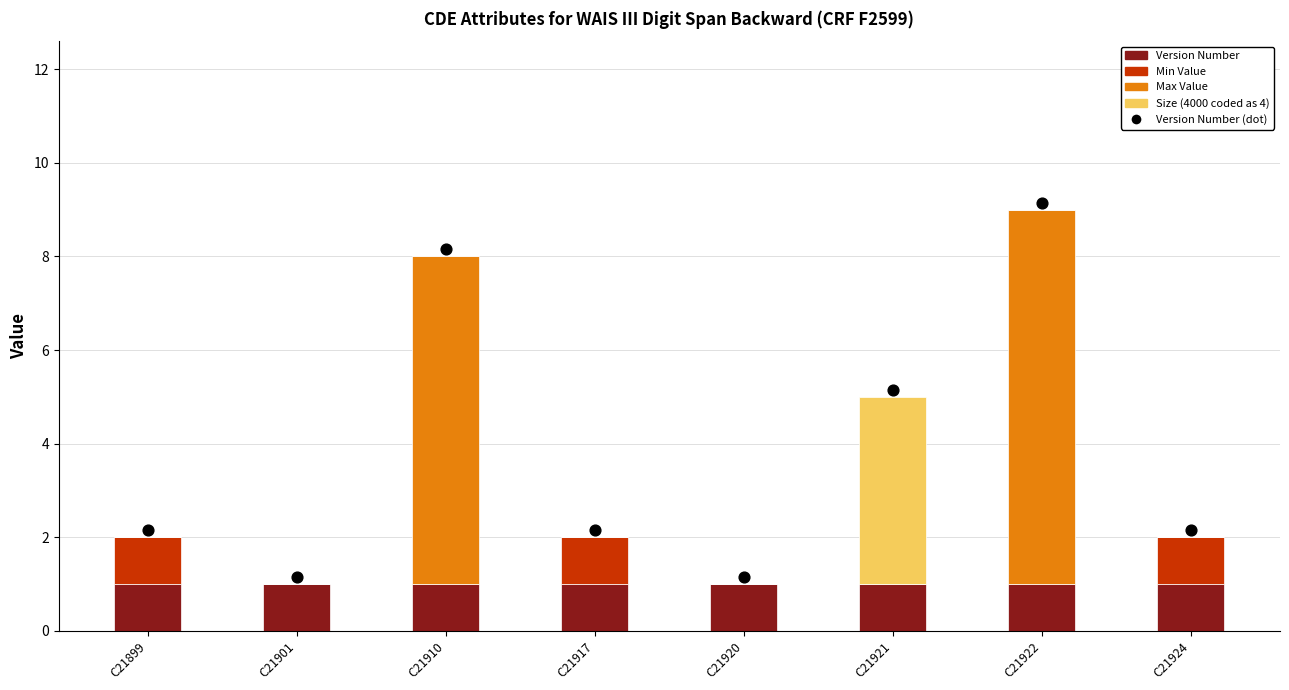

Which series has the widest spread of Y values?

Max Value